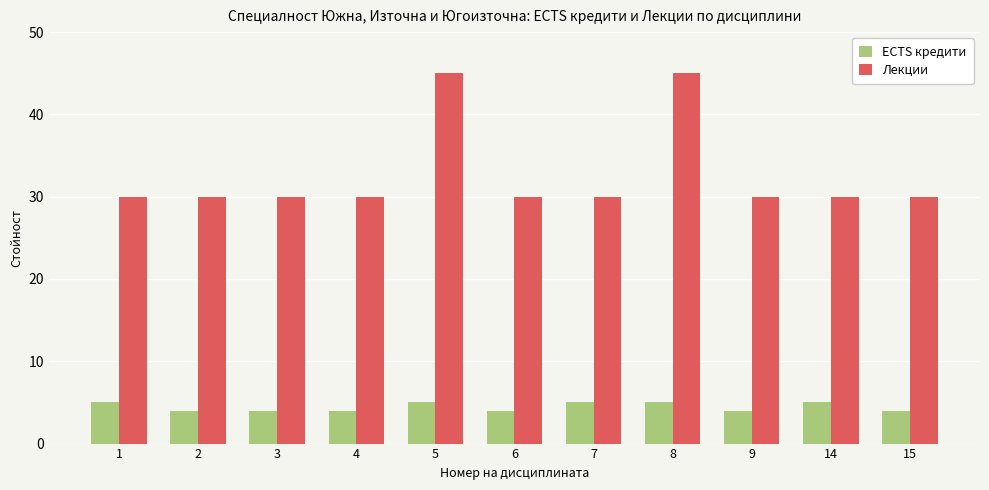

What is the greatest value displayed?

45